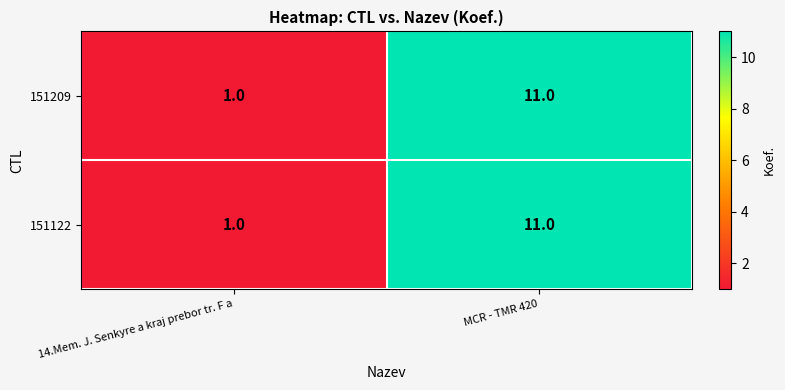

Count the number of data series in this chart.

2